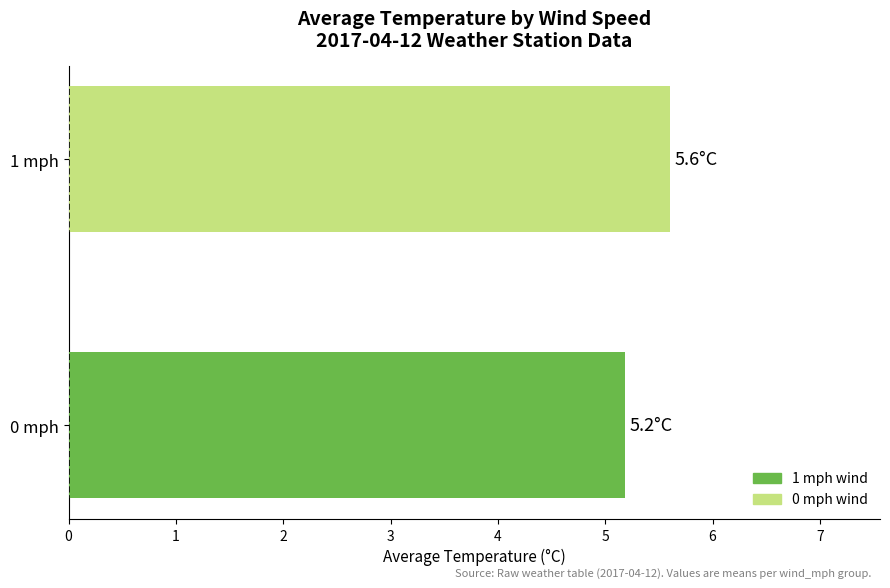

Which has a higher value, 0 mph or 1 mph?

1 mph